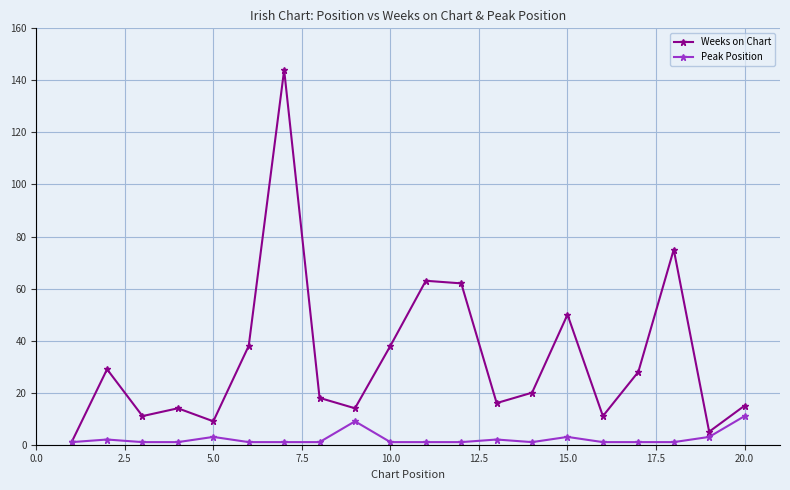

What is the value of the Peak Position point at the 15th from the left?

3